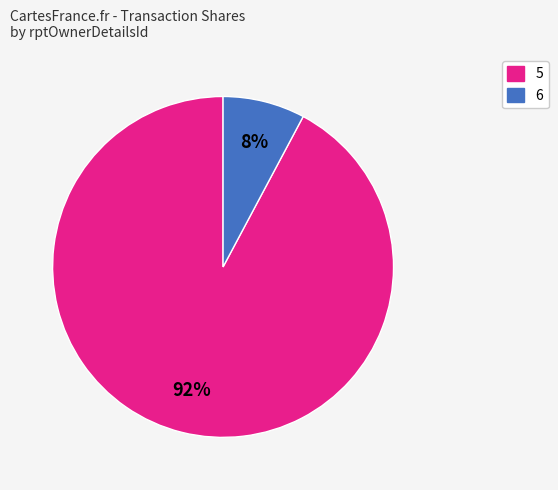

Does any single category account for the majority?

Yes